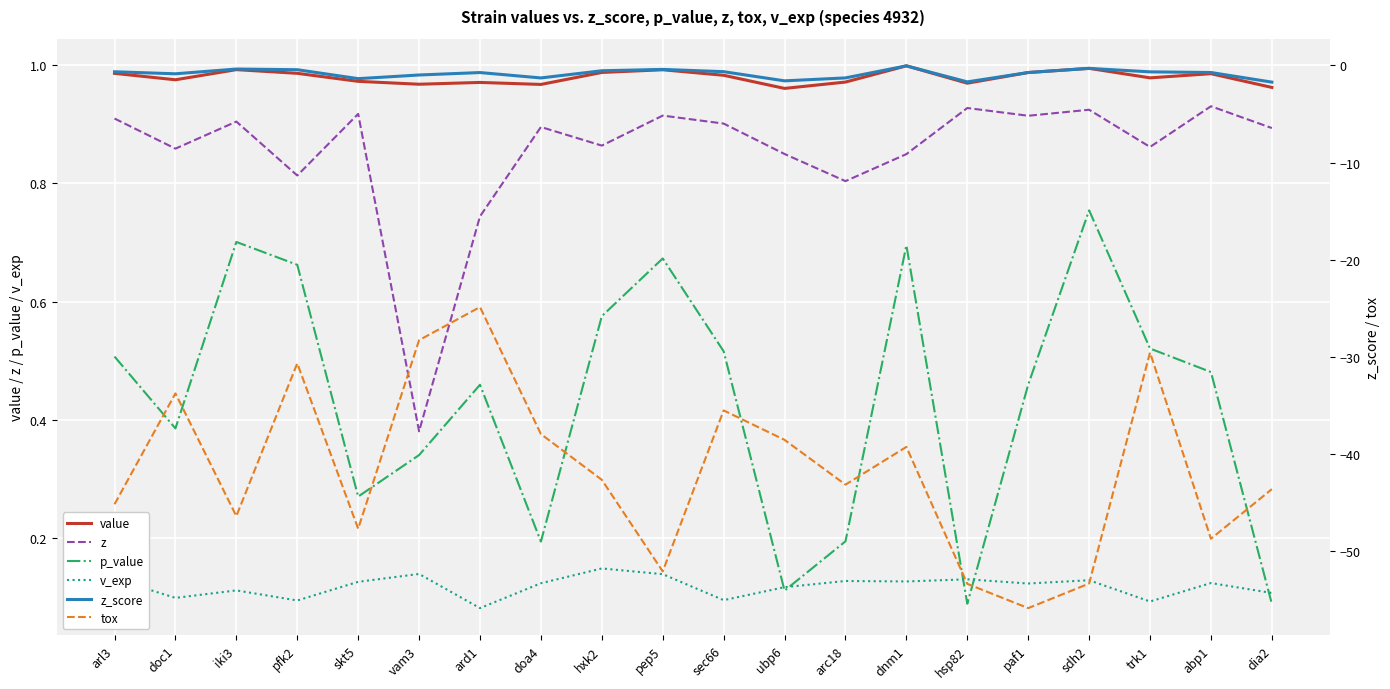

What position from the left is paf1?

16